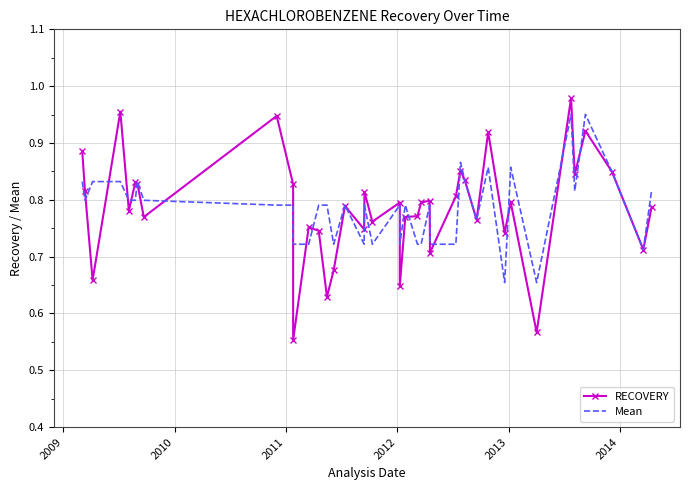

How many intersections are there between Mean and RECOVERY?

21